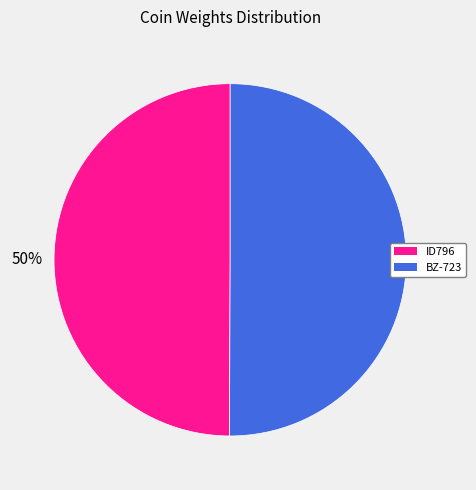

True or false: BZ-723 accounts for 62% of the total.

False